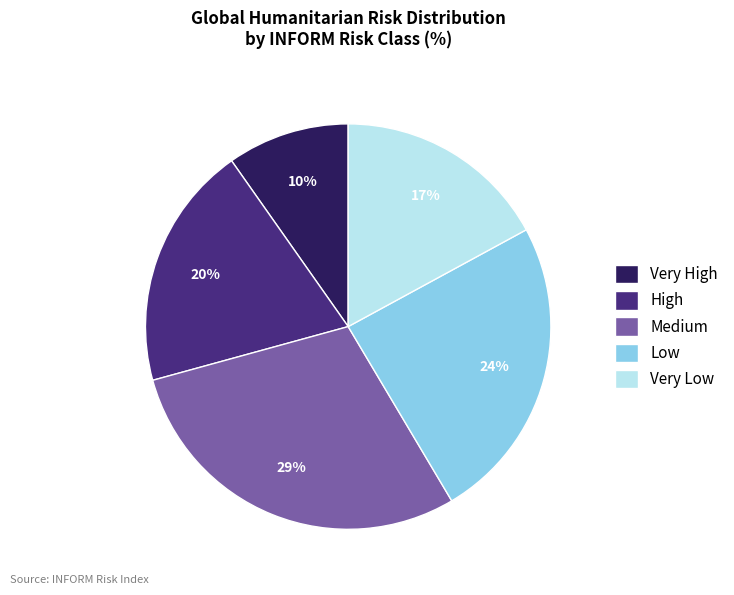

To the nearest percent, what percentage of the pie is Medium?

29%